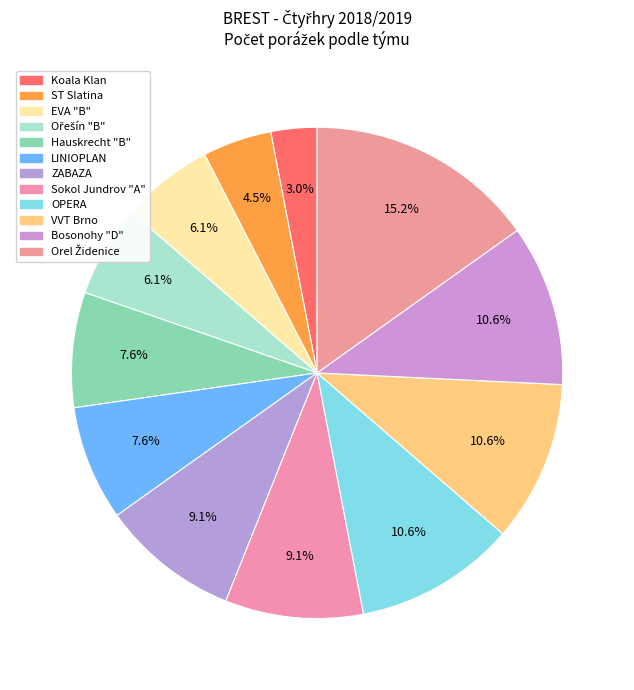

How many segments does this pie chart have?

12